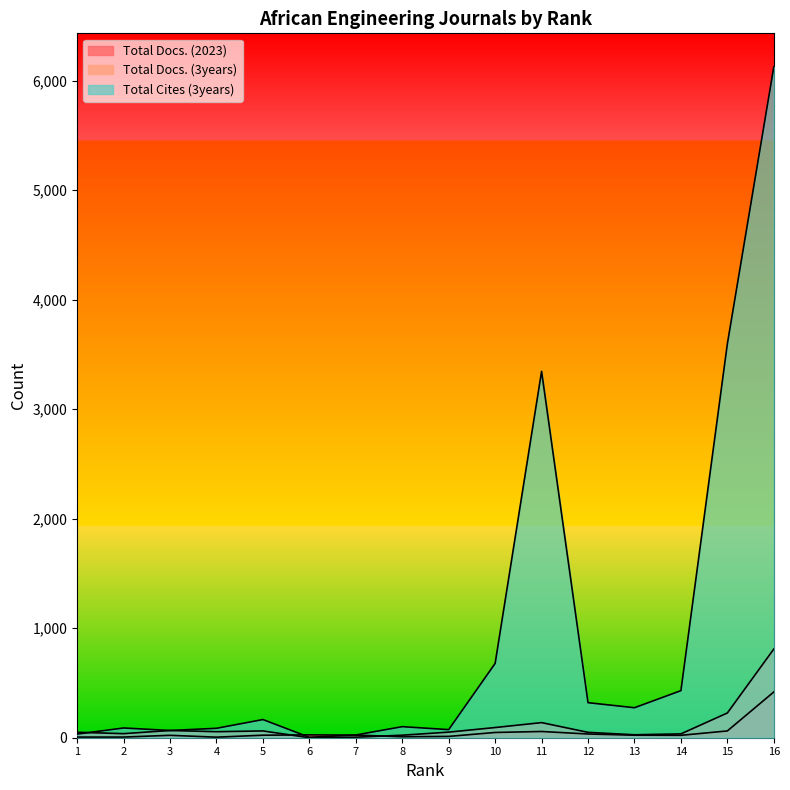

Read the Total Docs. (2023) value at 13.

23